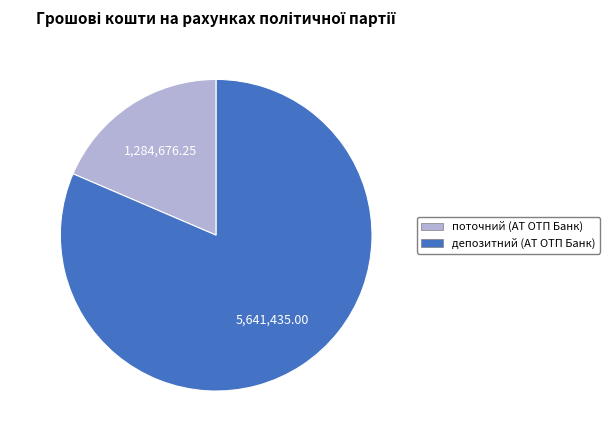

Rank the categories by value from lowest to highest.

поточний (АТ ОТП Банк), депозитний (АТ ОТП Банк)